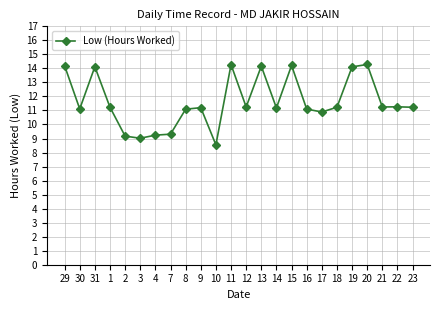

What is the difference between the maximum and second lowest values?

5.3